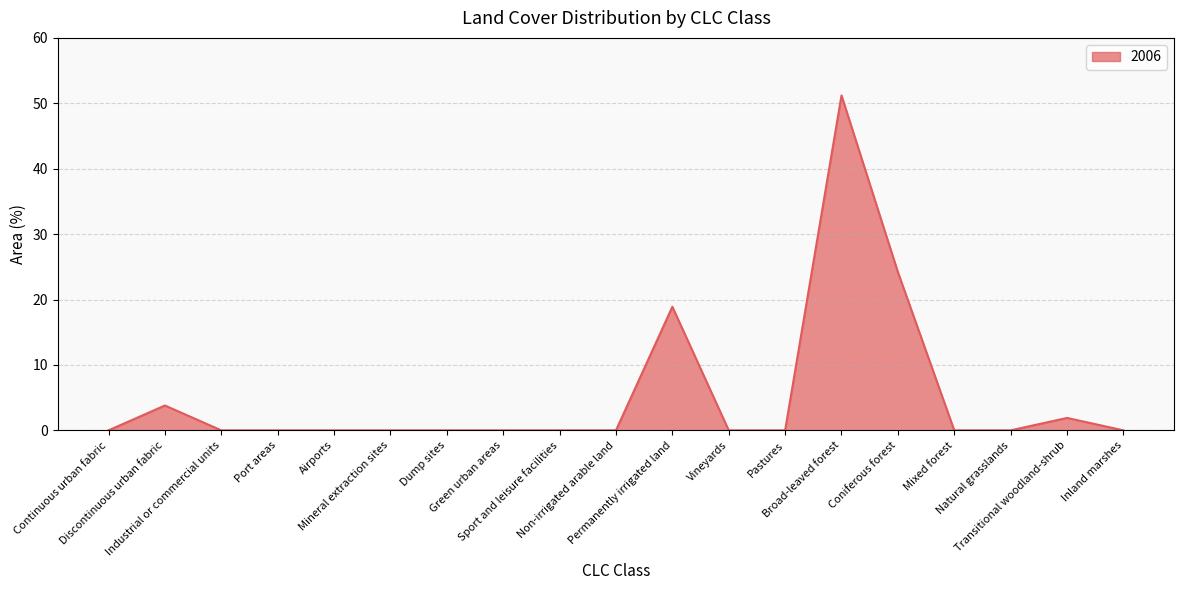

The chart shows a value of 0.0 at Dump sites. True or false?

True